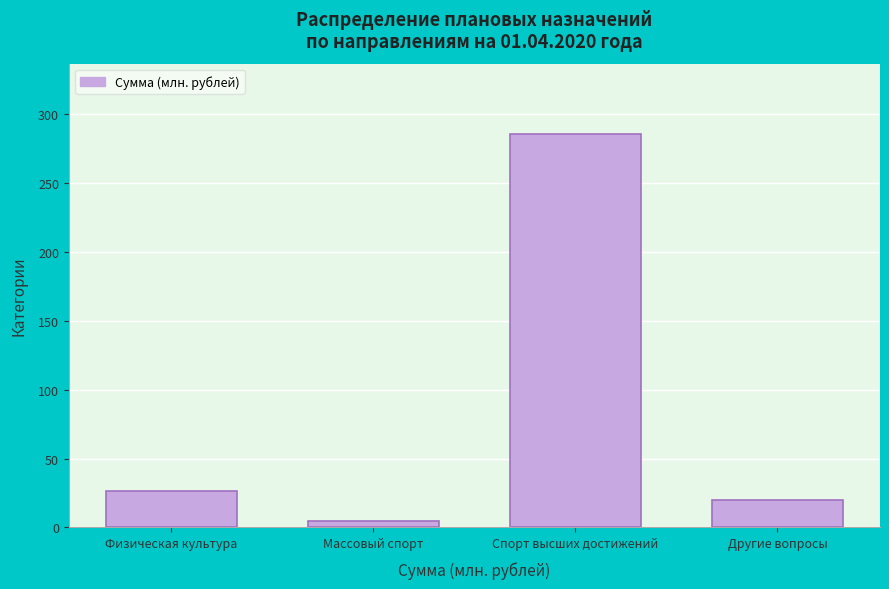

Reading left to right, what are all the values shown in this chart?

26.7	4.8	285.1	20.2